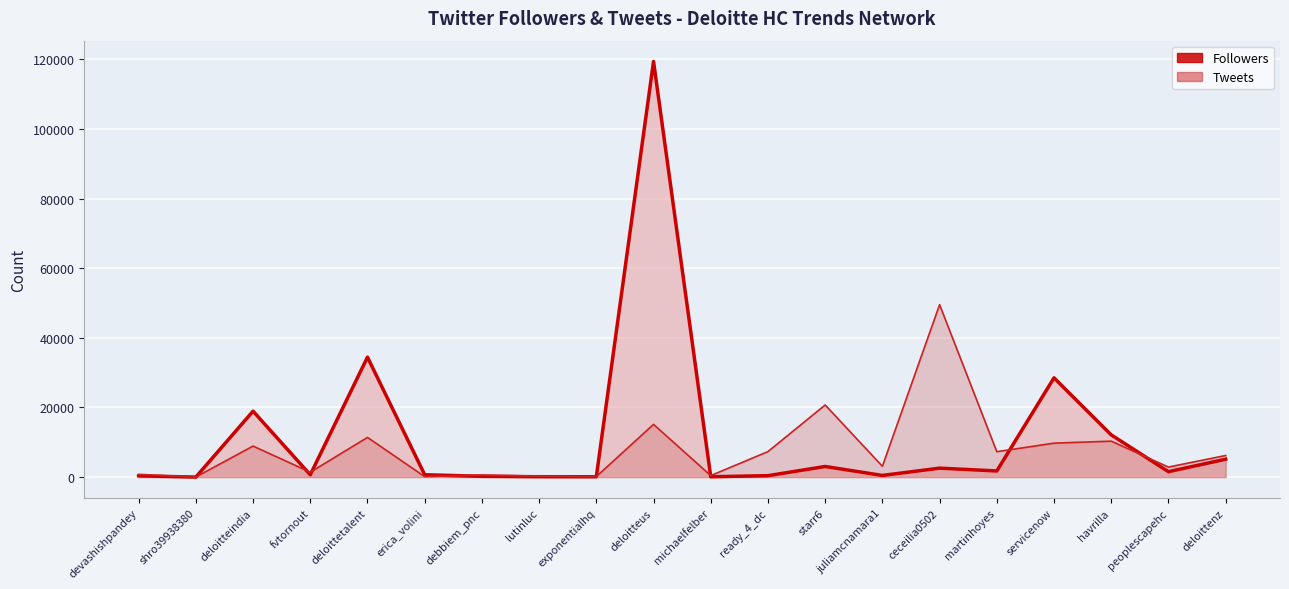

How many intersections are there between Followers (line) and Tweets (line)?

8